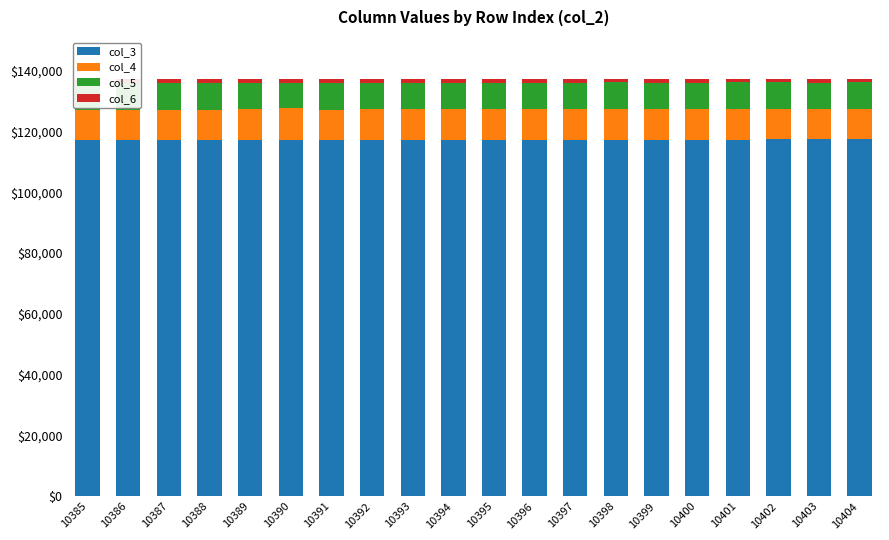

How many groups of bars are there?

20